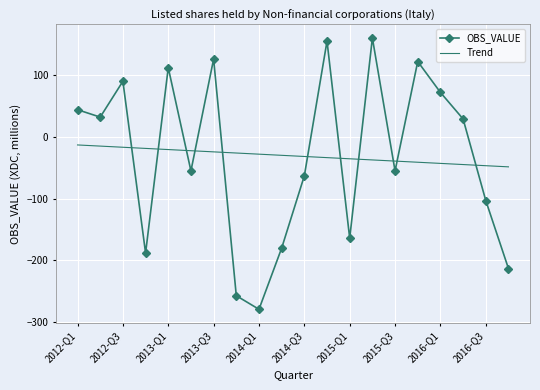

Rank the series by their maximum value, from highest to lowest.

OBS_VALUE, Trend